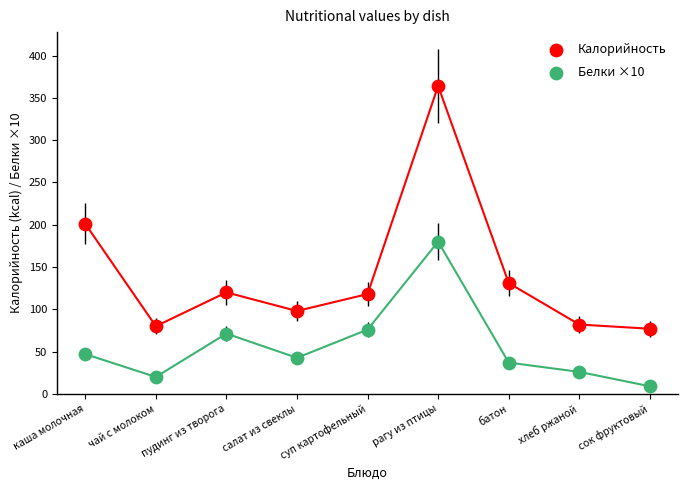

In the Калорийность series, what Y value is closest to 220?

201.0